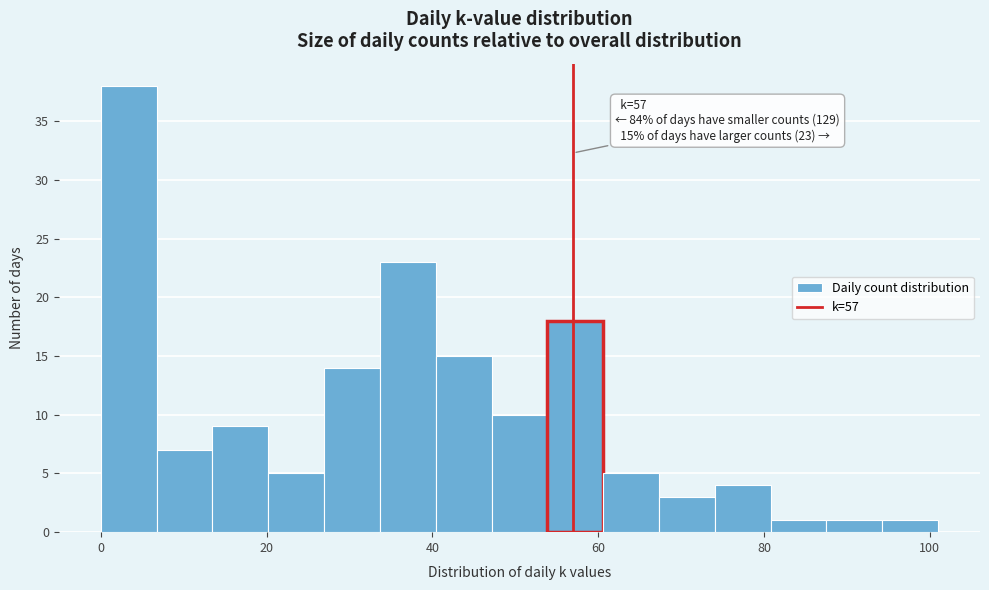

Read against the x-axis, roughly where is the centre of the tallest bar?

4